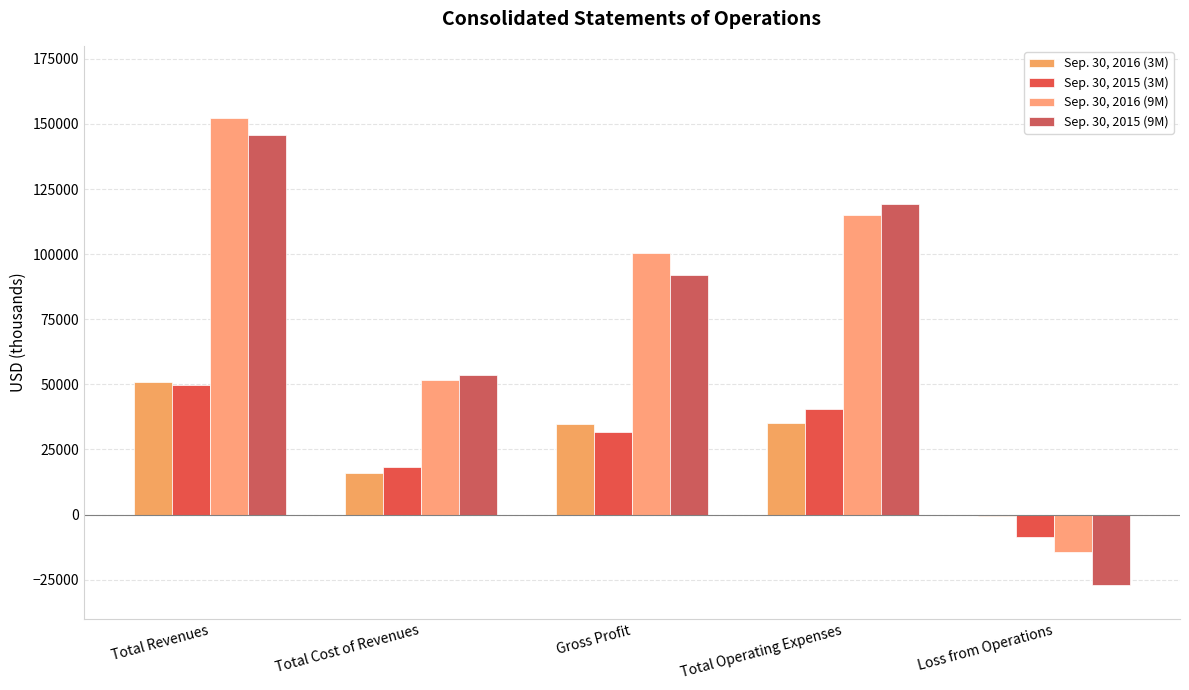

Are the bars grouped side by side (vs. stacked)?

Yes